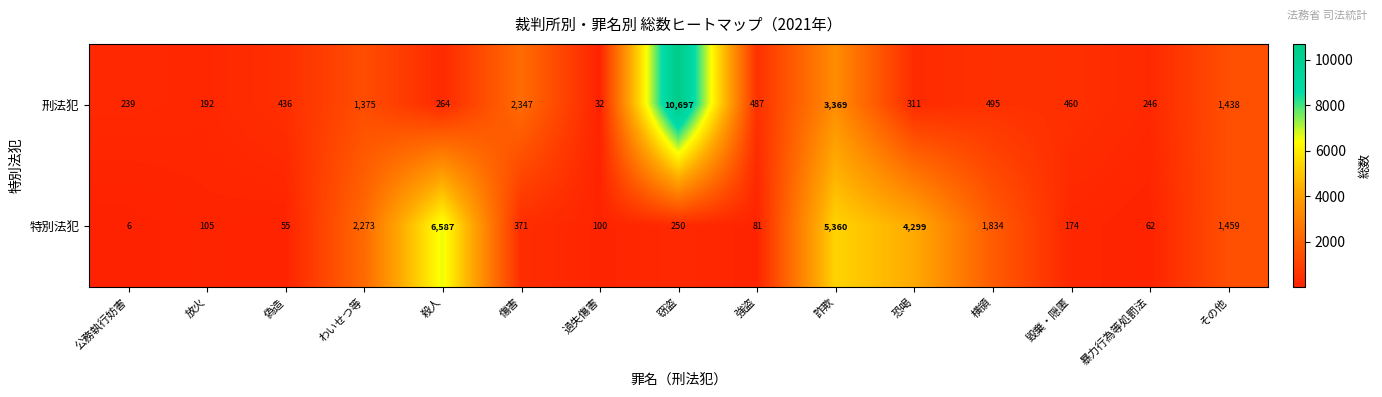

What is the greatest value displayed?

10697